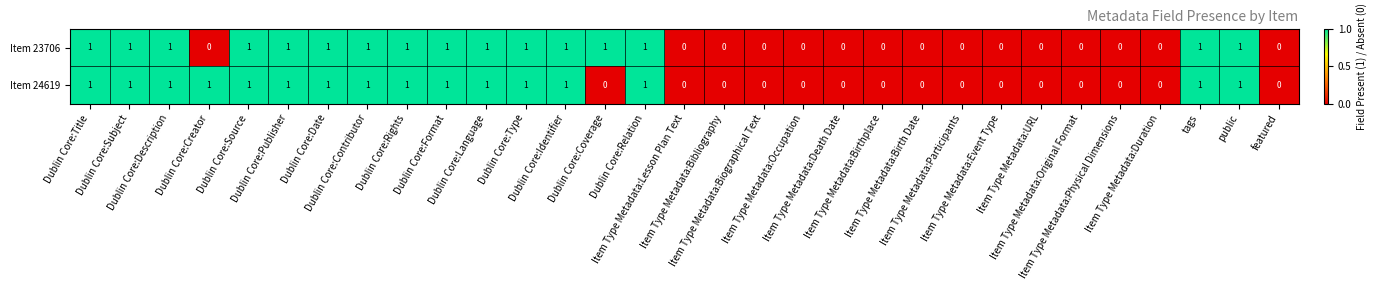

How many Item 24619 values are between 0 and 1?

31